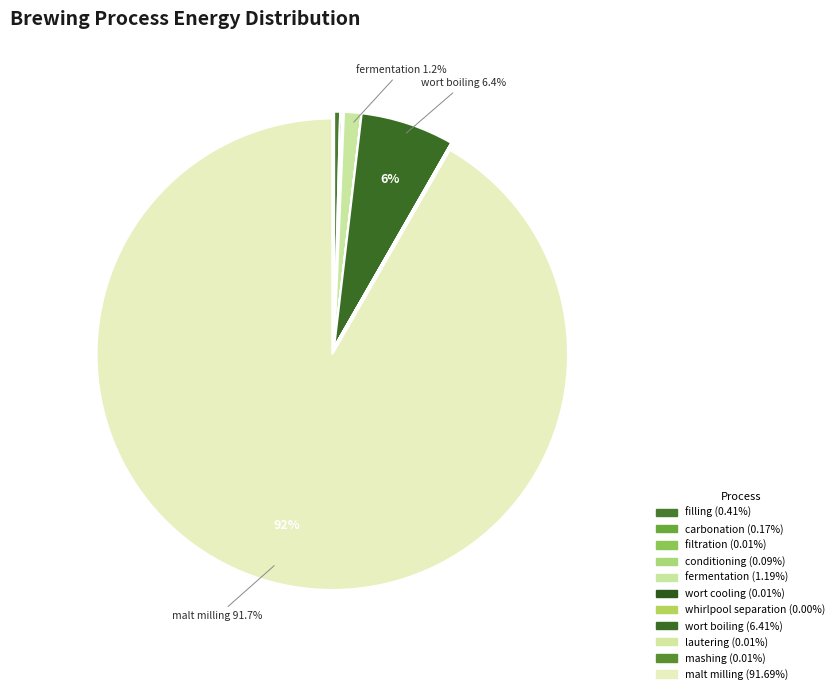

Which slice is the smallest?

whirlpool_separation